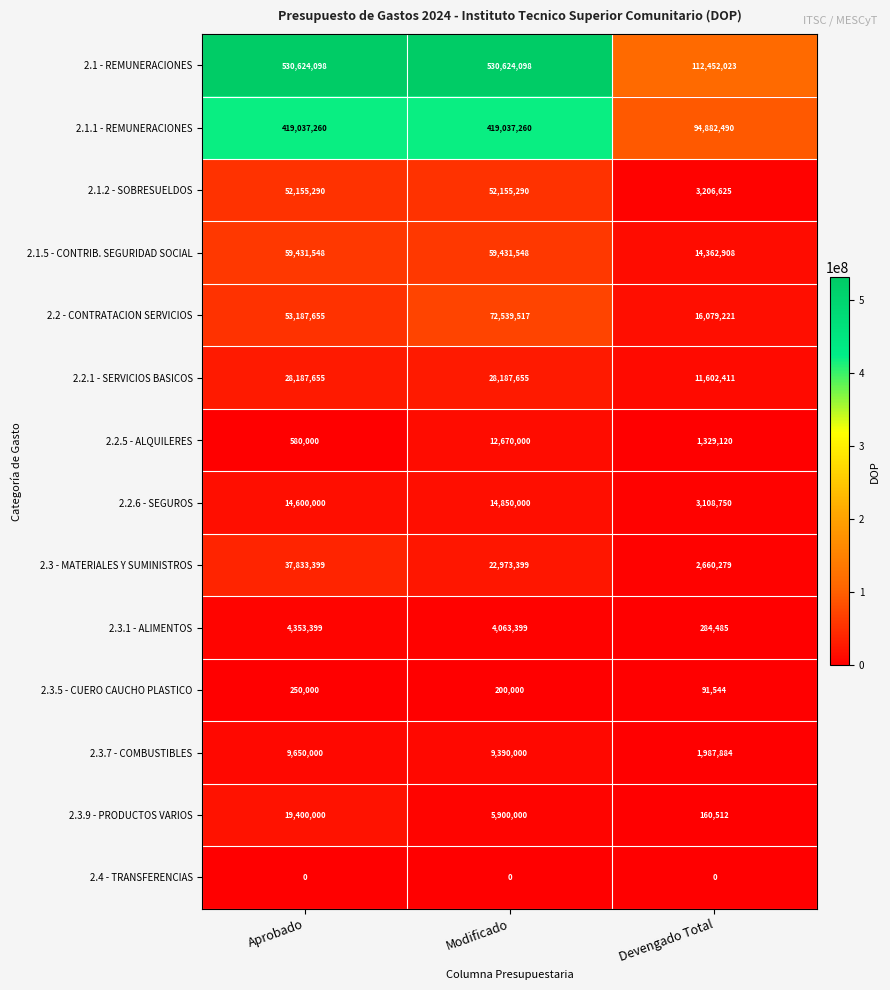

What is the sum of all 2.2.1 - SERVICIOS BASICOS values?

67977721